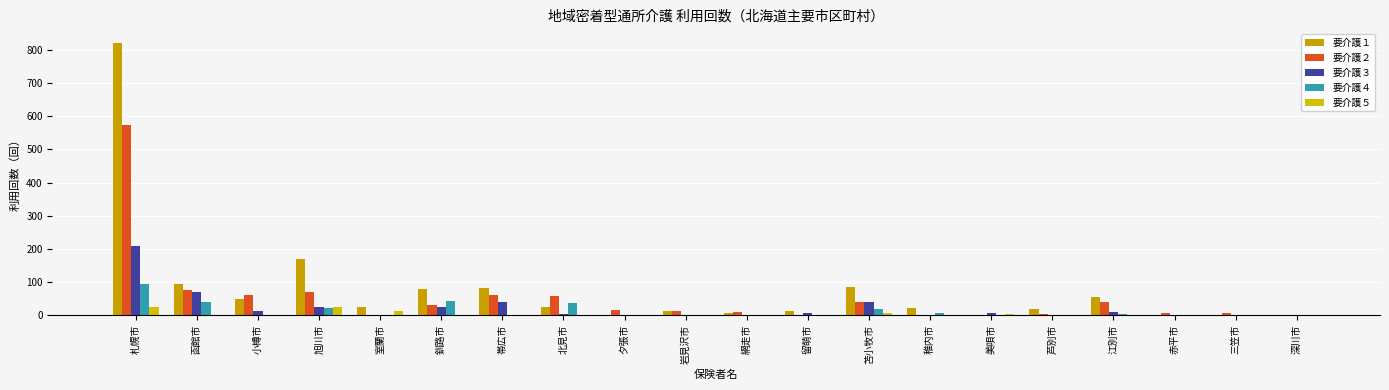

What is the sum of the 要介護１ values at 岩見沢市 and 深川市?

13